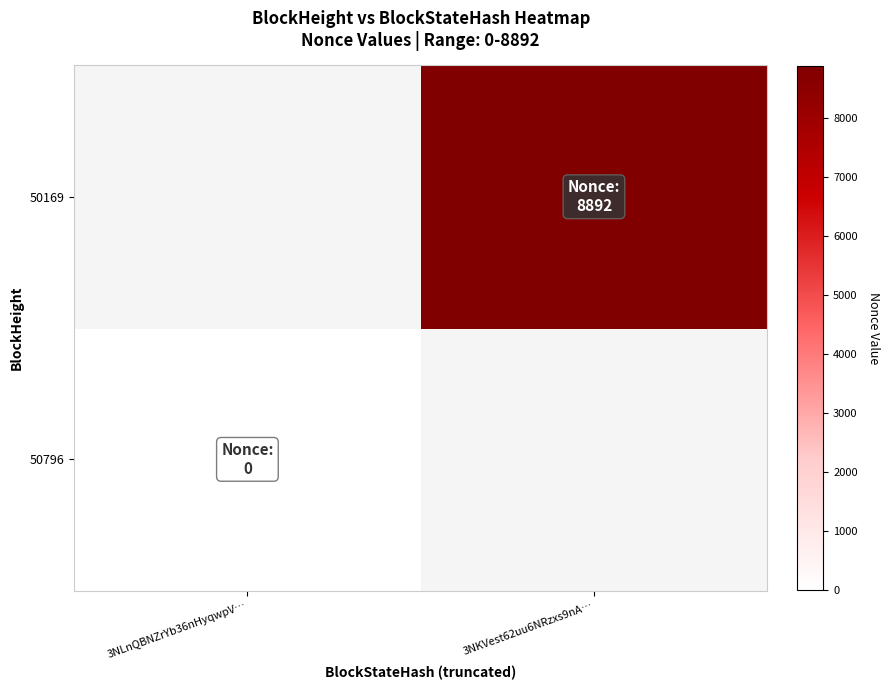

Rank the series at 3NLnQBNZrYb36nHyqwpV… from highest to lowest value.

50796, 50169